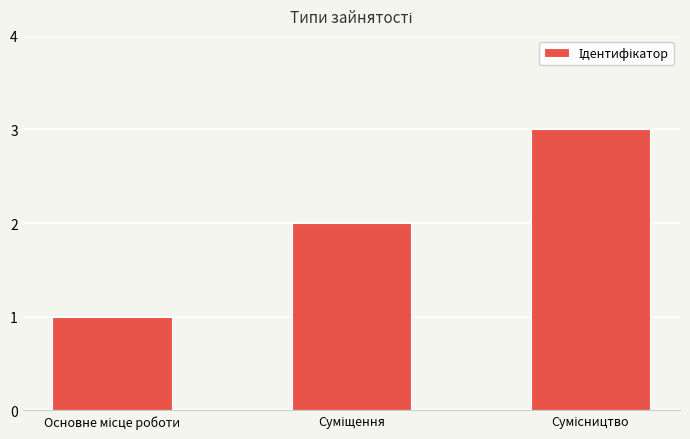

What is the difference between the maximum and minimum values?

2